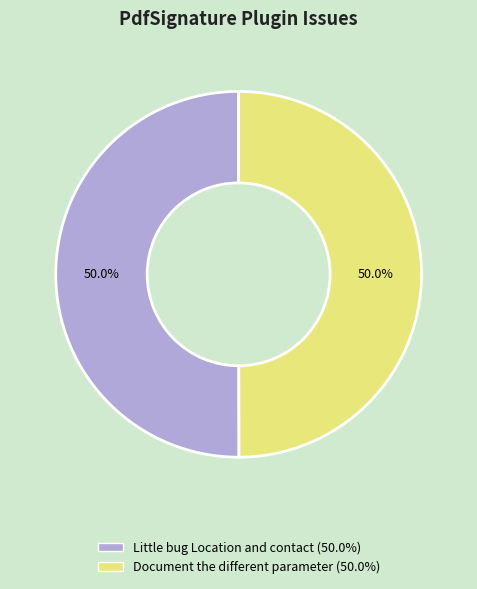

The Document the different parameter slice represents 50% of the pie. True or false?

True